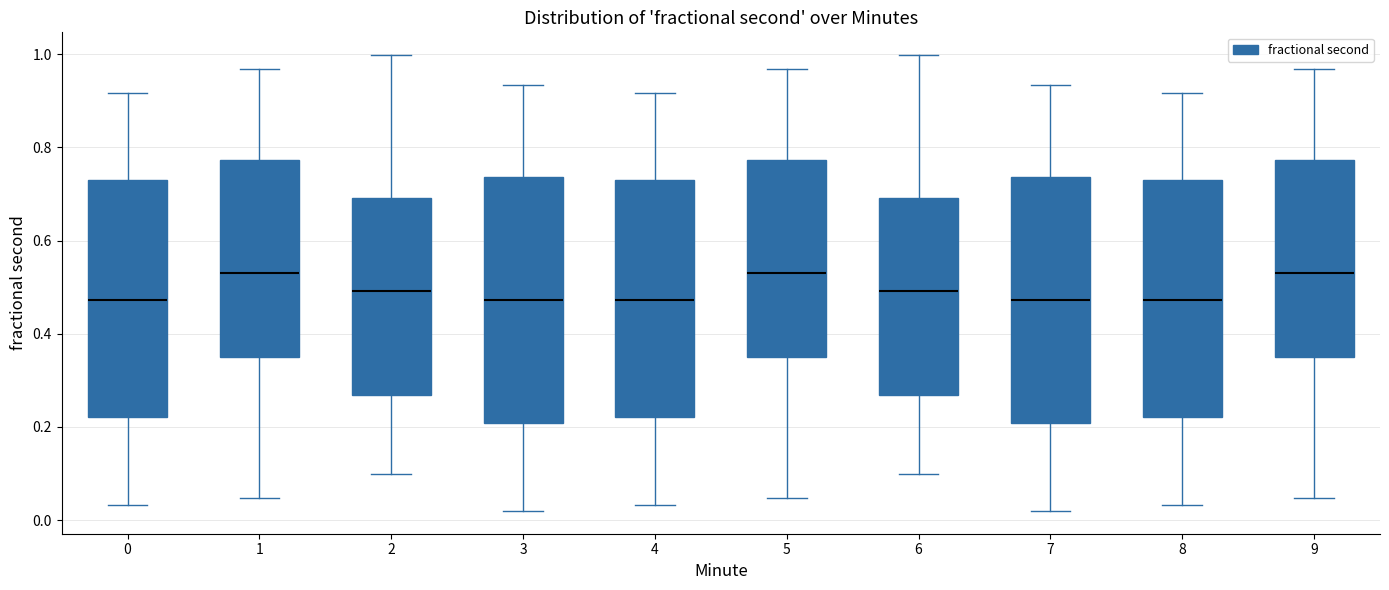

Where does the upper whisker of the box at x = 4 end on the y-axis? The values are not printed on the chart, so give them approximately, as read against the axis.

0.92